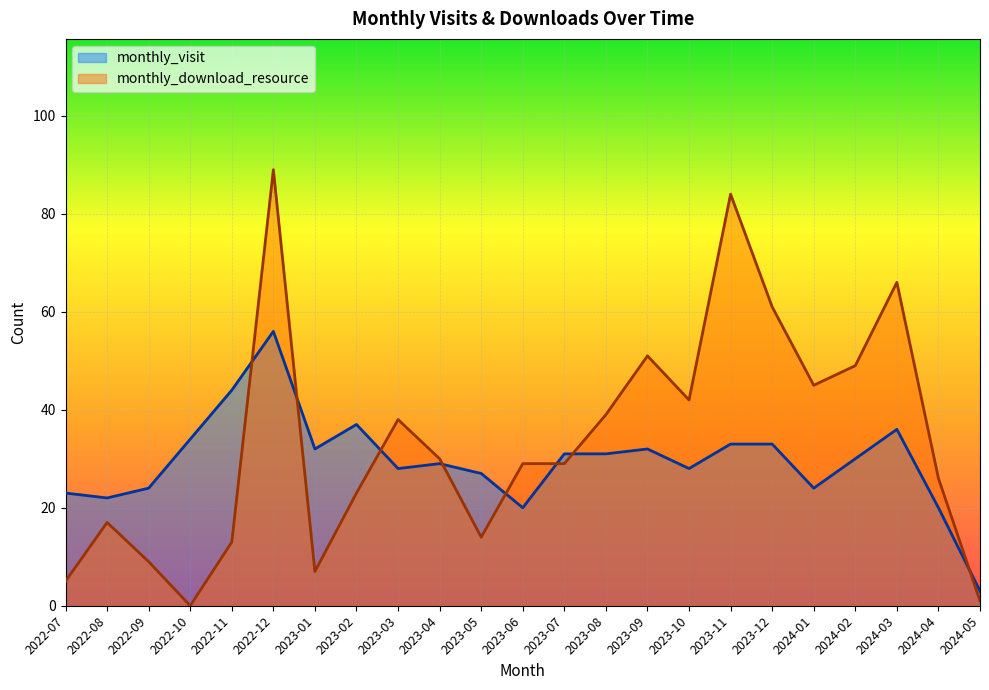

Is it true that monthly_download_resource equals -31 at 2022-10?

False